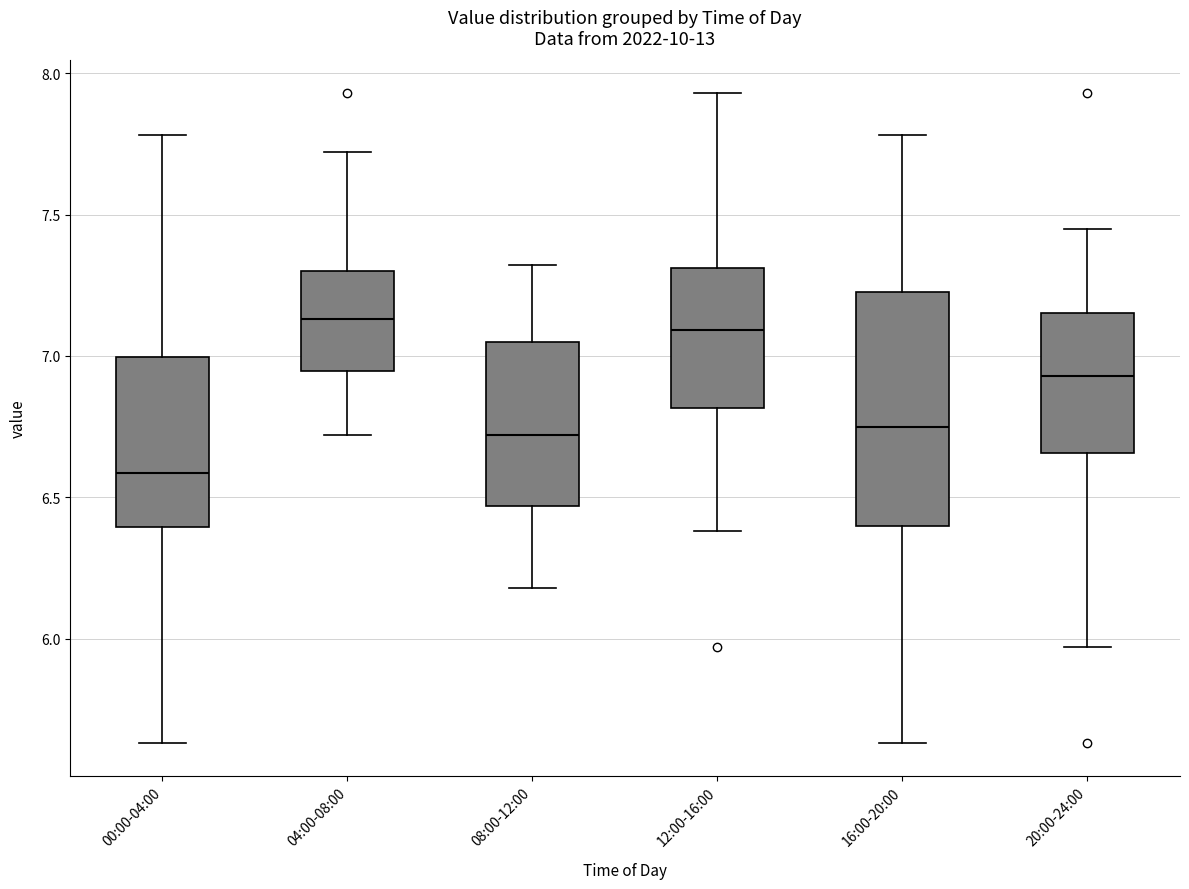

Which box is the tallest, from its lower edge to its upper edge?

16:00-20:00